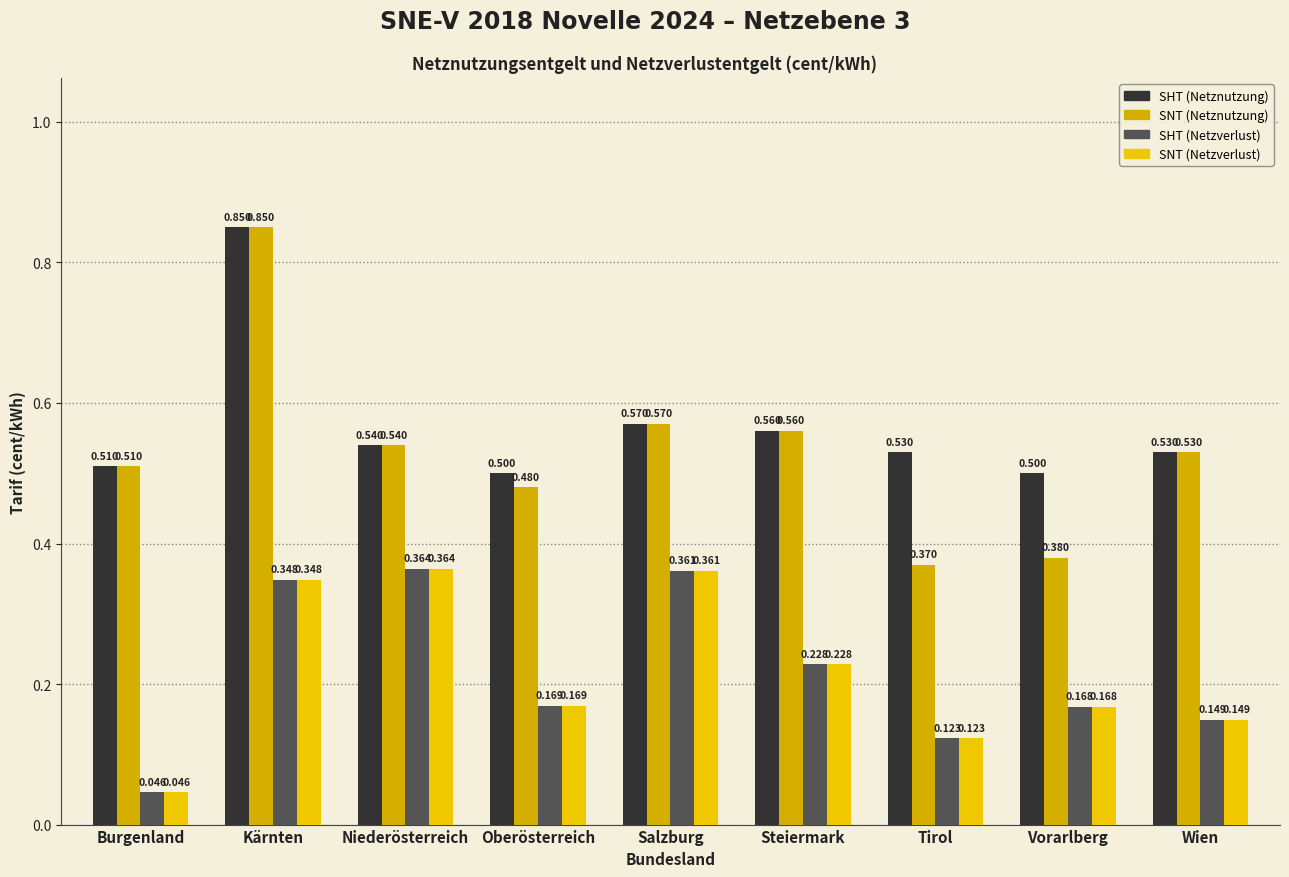

Count the SNT (Netznutzung) values in the range 0 to 1.

9